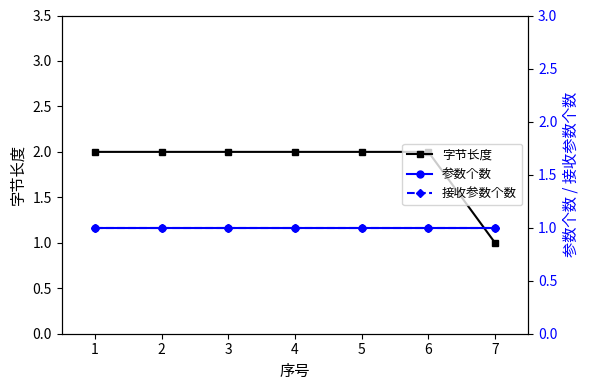

What is the maximum value shown in the chart?

2